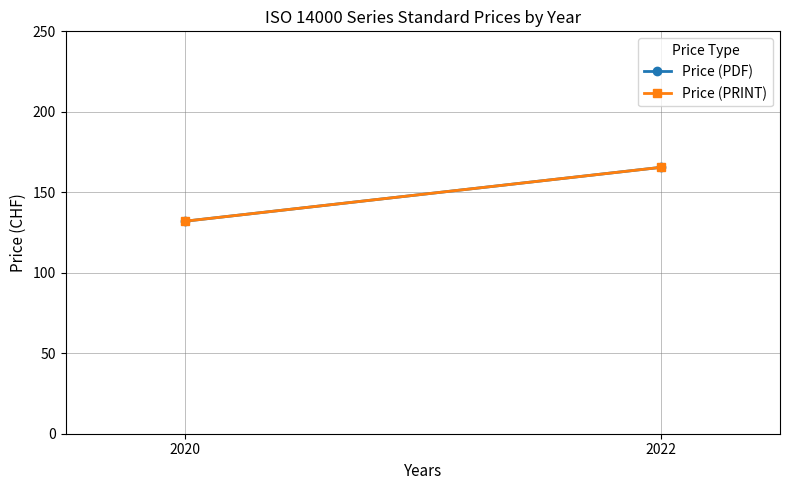

Rank the series by their maximum value, from lowest to highest.

Price (PDF), Price (PRINT)